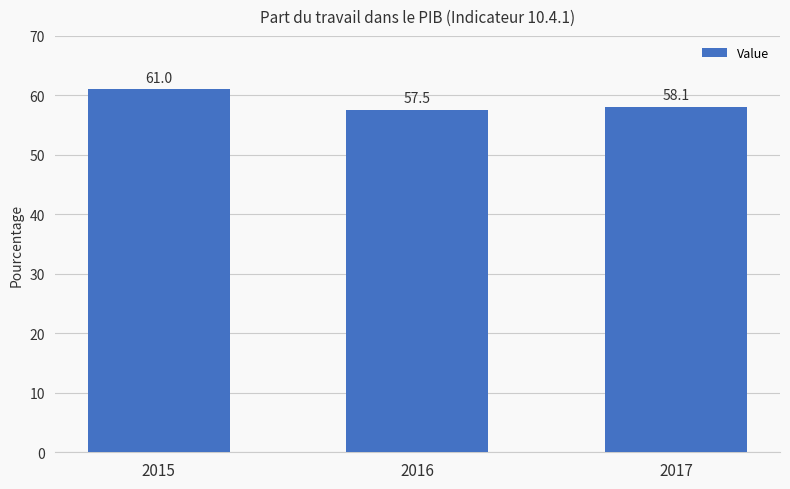

How many values are between 57 and 61?

3